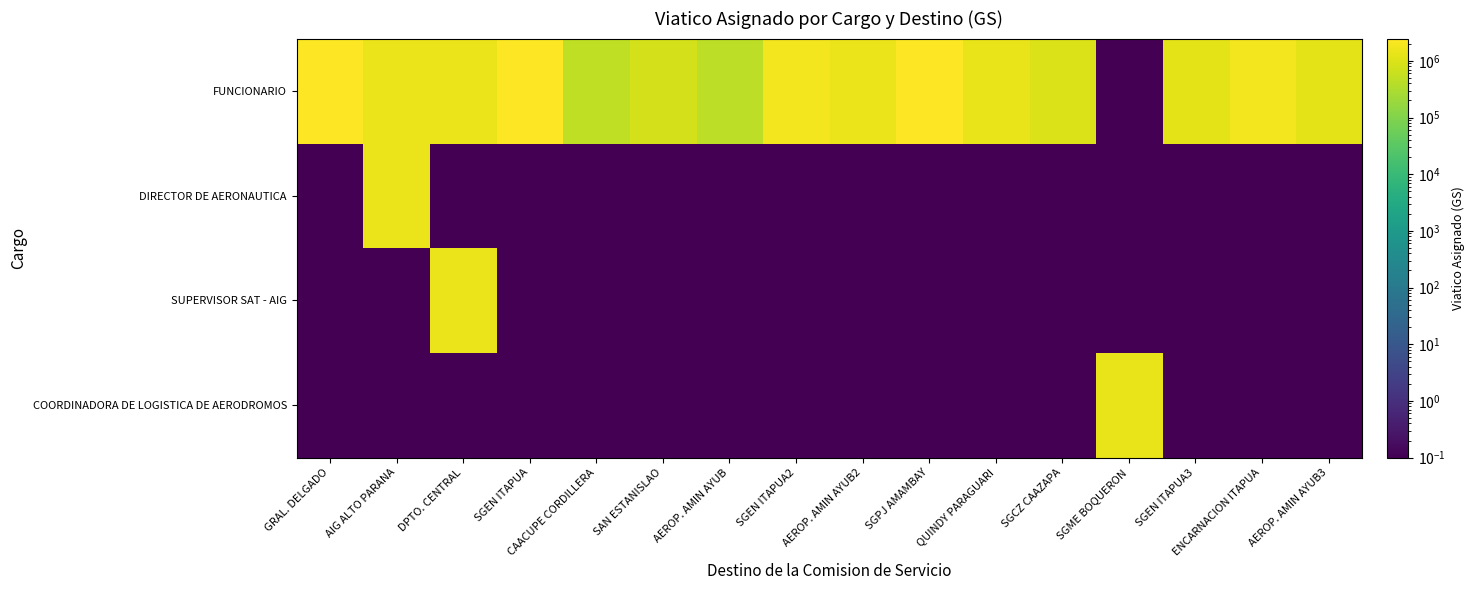

How many data points does each series have?

16